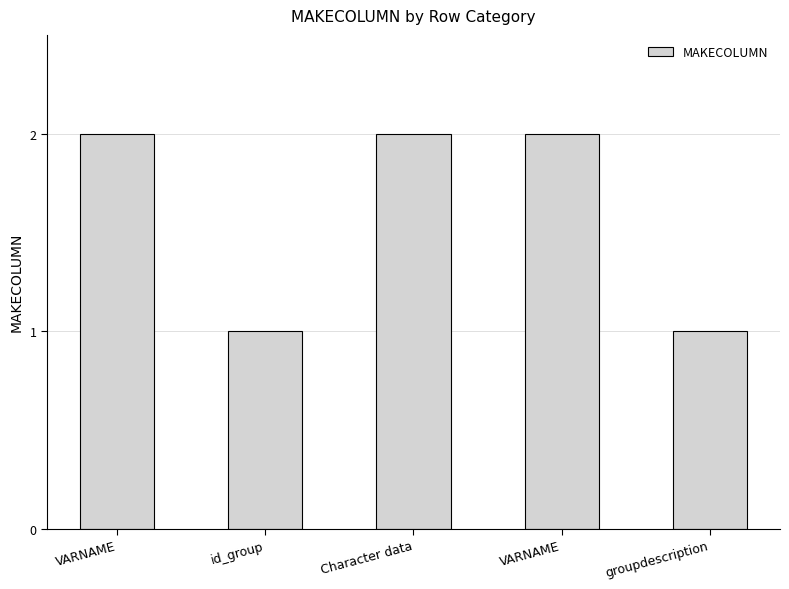

List the labels in order of value, smallest first.

id_group, groupdescription, VARNAME, Character data, VARNAME